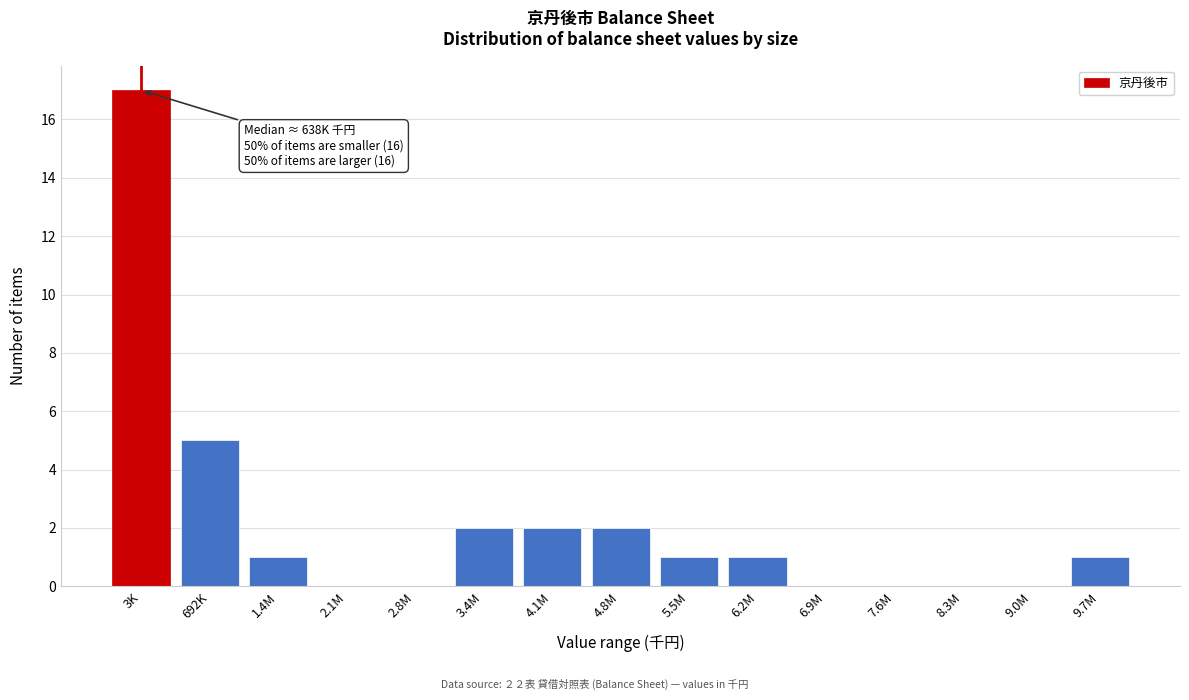

Reading right to left, list all the values displayed in this chart.

9.7M=1	9.0M=0	8.3M=0	7.6M=0	6.9M=0	6.2M=1	5.5M=1	4.8M=2	4.1M=2	3.4M=2	2.8M=0	2.1M=0	1.4M=1	692K=5	3K=17